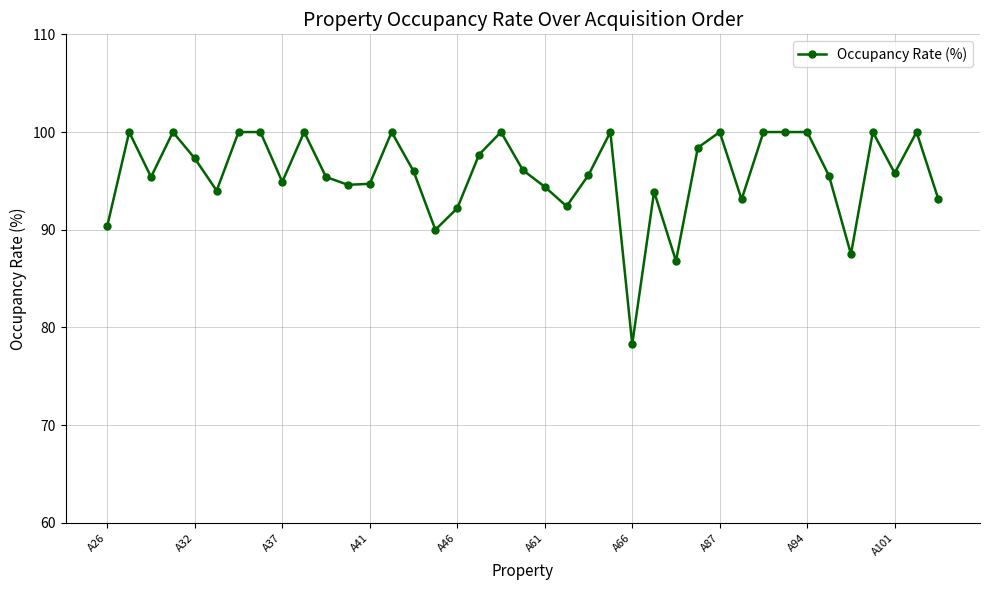

What is the difference between the maximum and second lowest values?

13.2